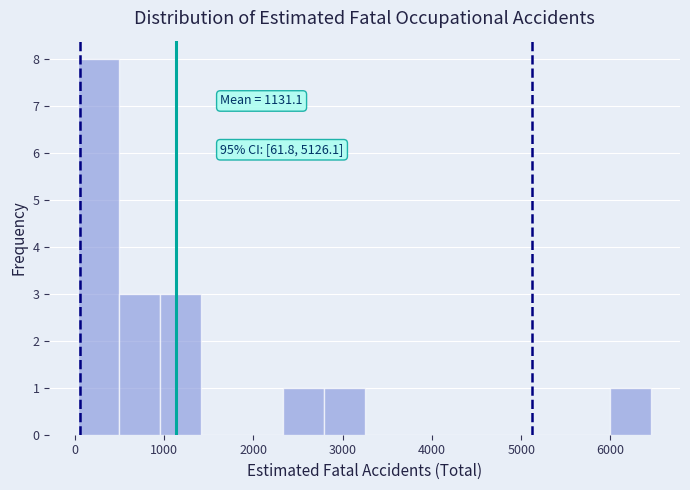

Which range on the x-axis has the tallest bar?

0 to 500